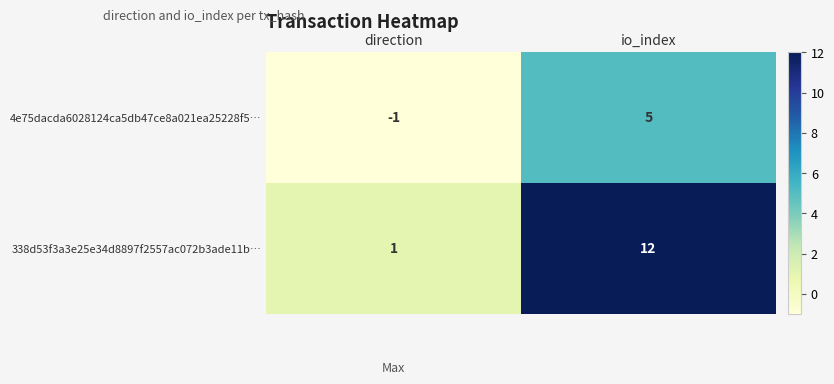

At direction, list the series in order from smallest to largest.

4e75dacda6028124ca5db47ce8a021ea25228f5…, 338d53f3a3e25e34d8897f2557ac072b3ade11b…